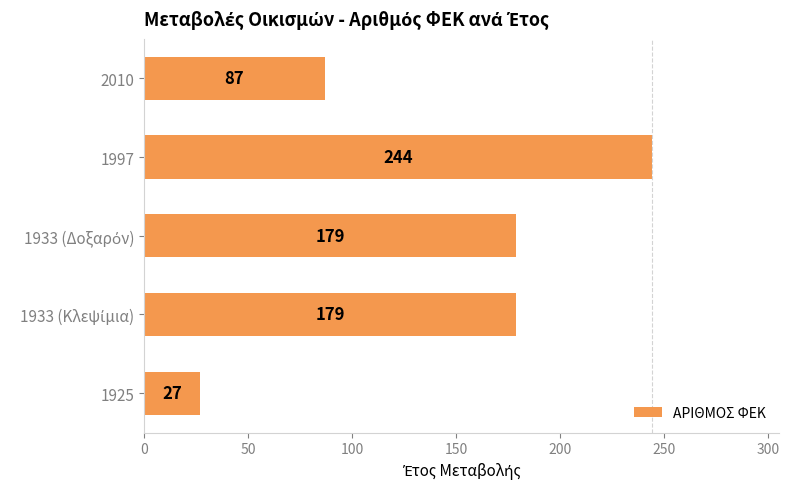

Count the values in the range 87 to 179.

3